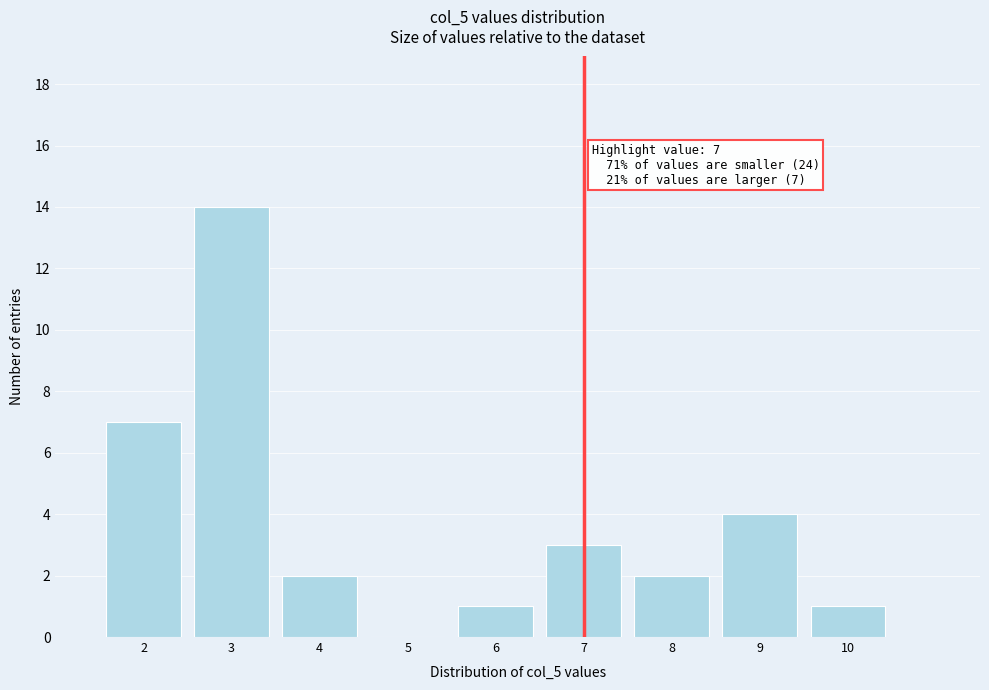

Which range on the x-axis has the tallest bar?

2.5 to 3.5